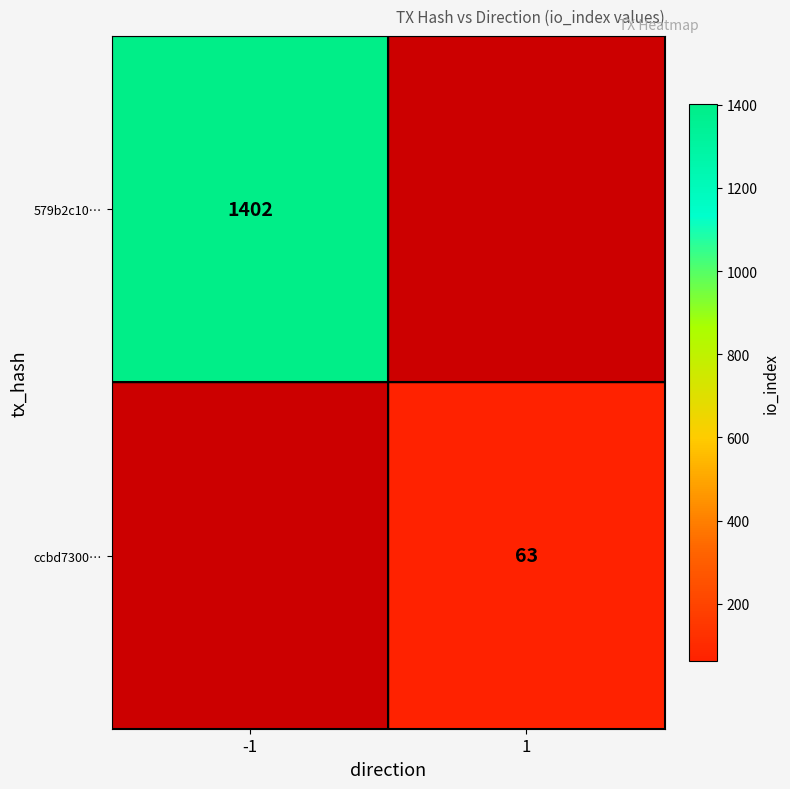

The ccbd7300… series shows 63 at 1. True or false?

True